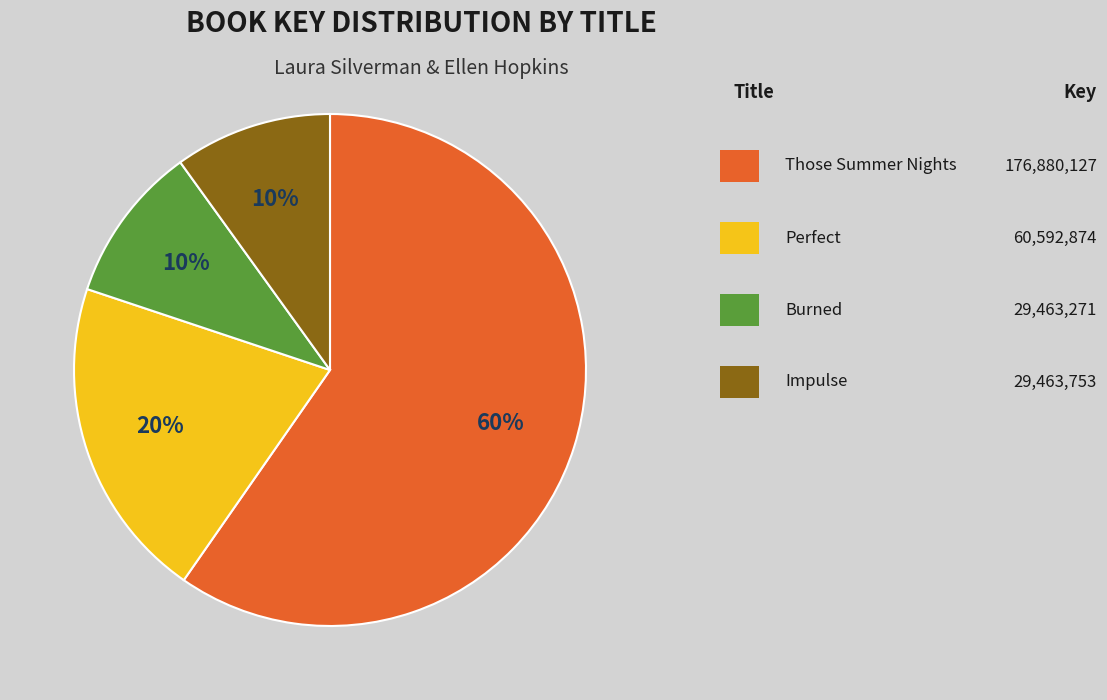

To the nearest percent, what is the difference between the largest and smallest slice percentages?

50%